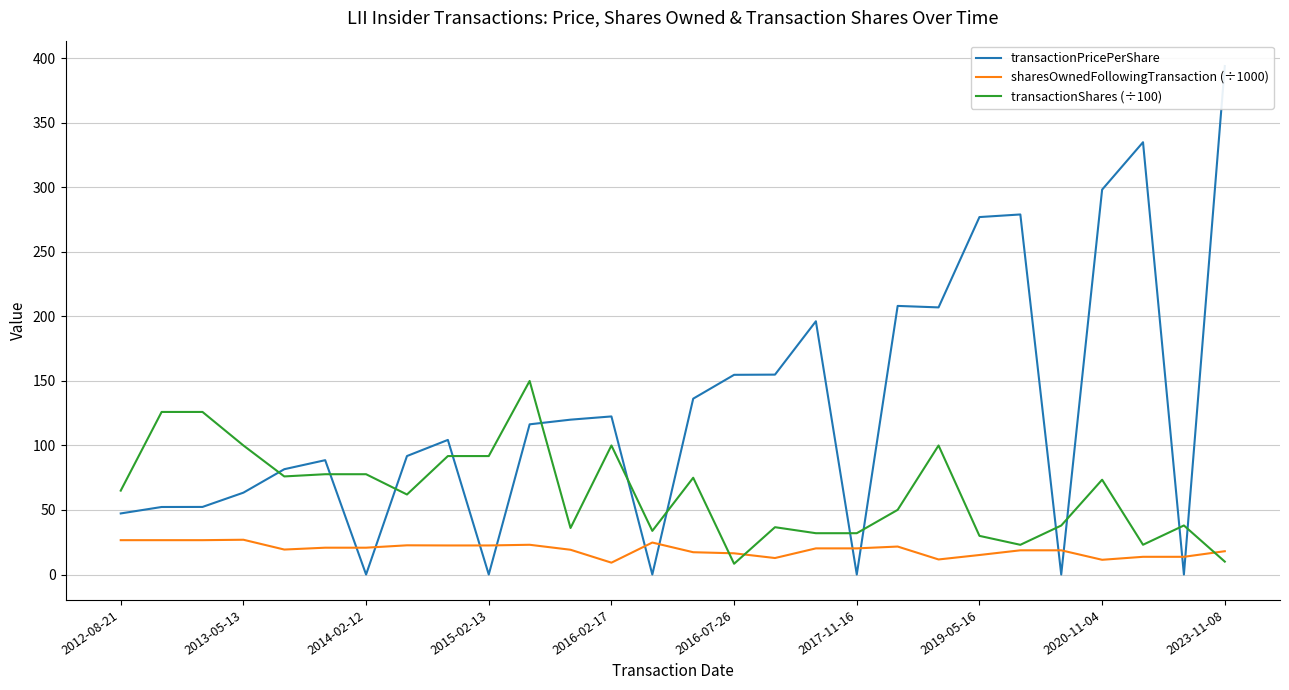

How many times do sharesOwnedFollowingTransaction (÷1000) and transactionPricePerShare cross each other?

12